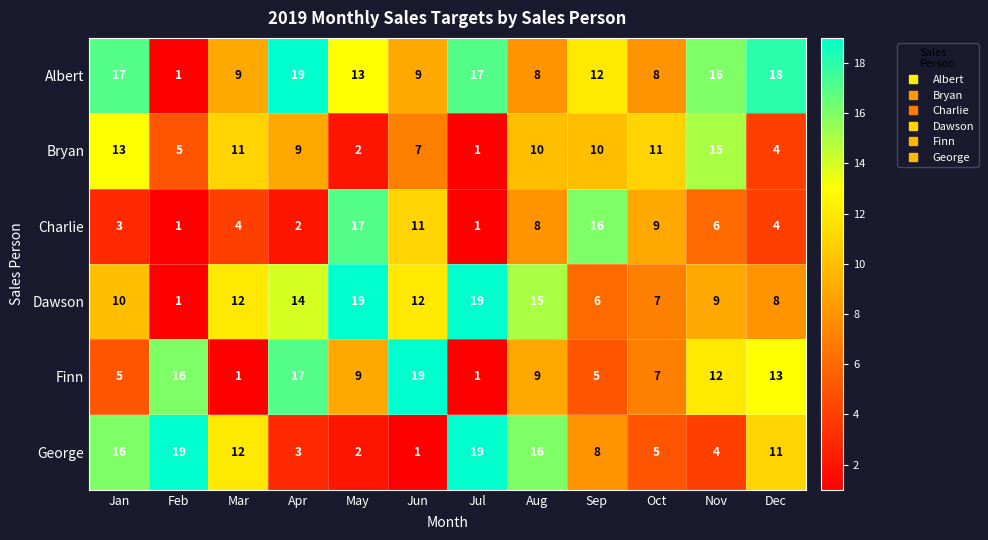

What is the difference between the highest and lowest values at Feb?

18